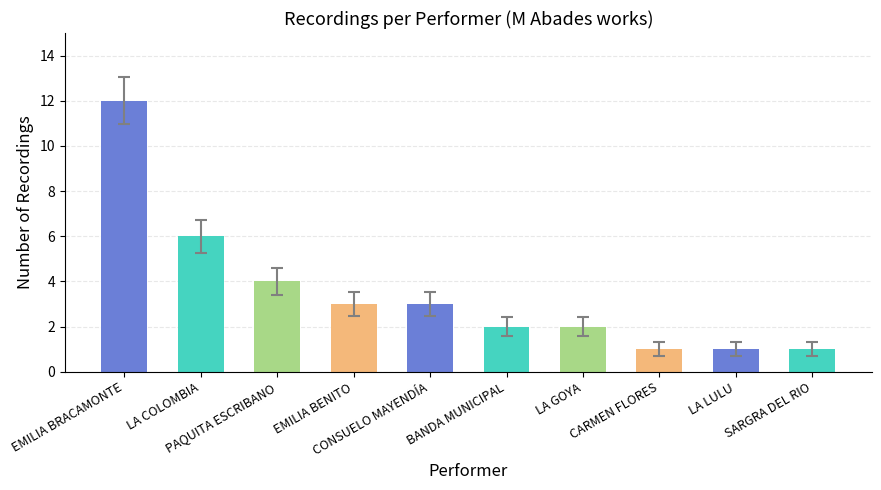

What position from the right is LA COLOMBIA?

9